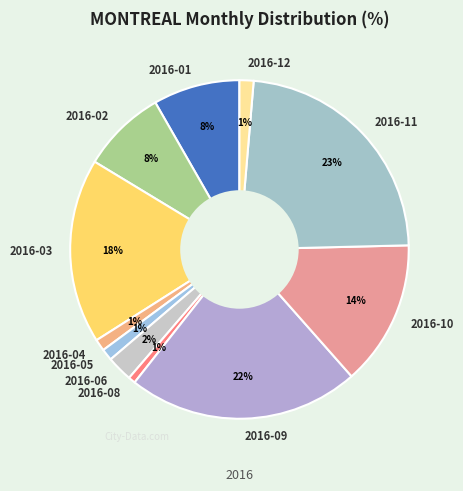

Is there any slice that represents more than half of the pie?

No